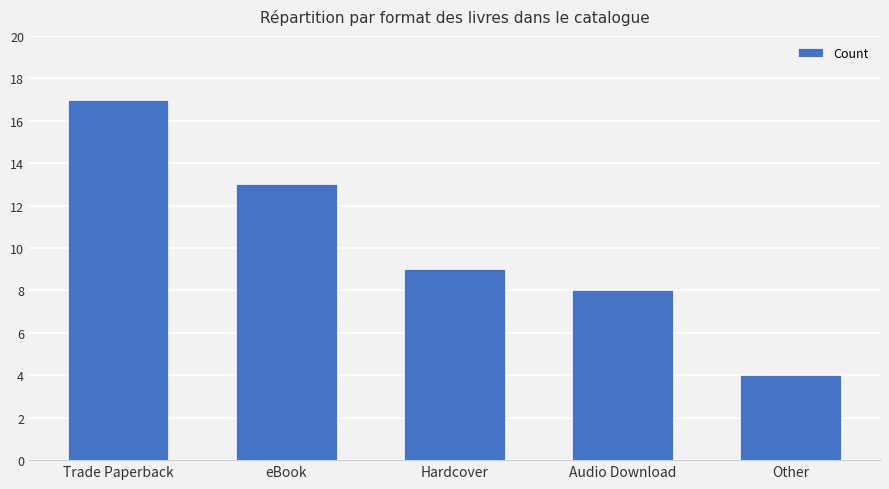

What is the sum of the values at Other and Hardcover?

13